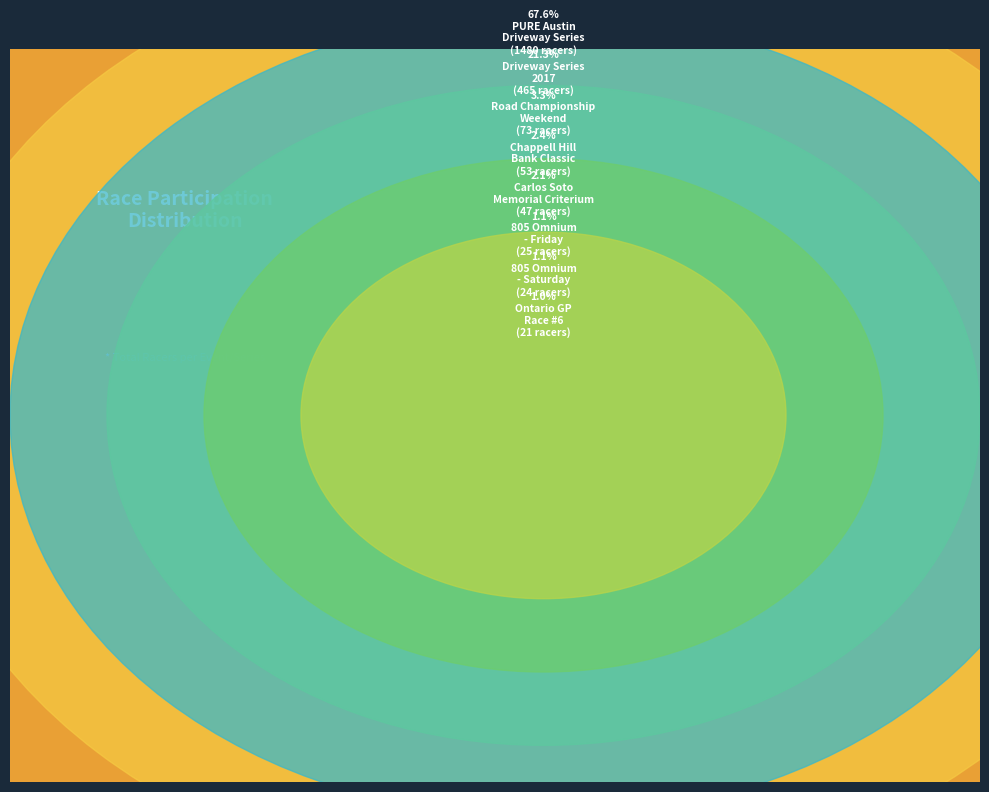

Rank the categories by value from highest to lowest.

PURE Austin Driveway Series, Driveway Series, Road Championship Weekend, Chappell Hill Bank Classic, Carlos Soto Memorial Criterium, 805 Criterium Weekend Omnium - Friday, 805 Criterium Weekend Omnium - Saturday, Ontario GP Race #6